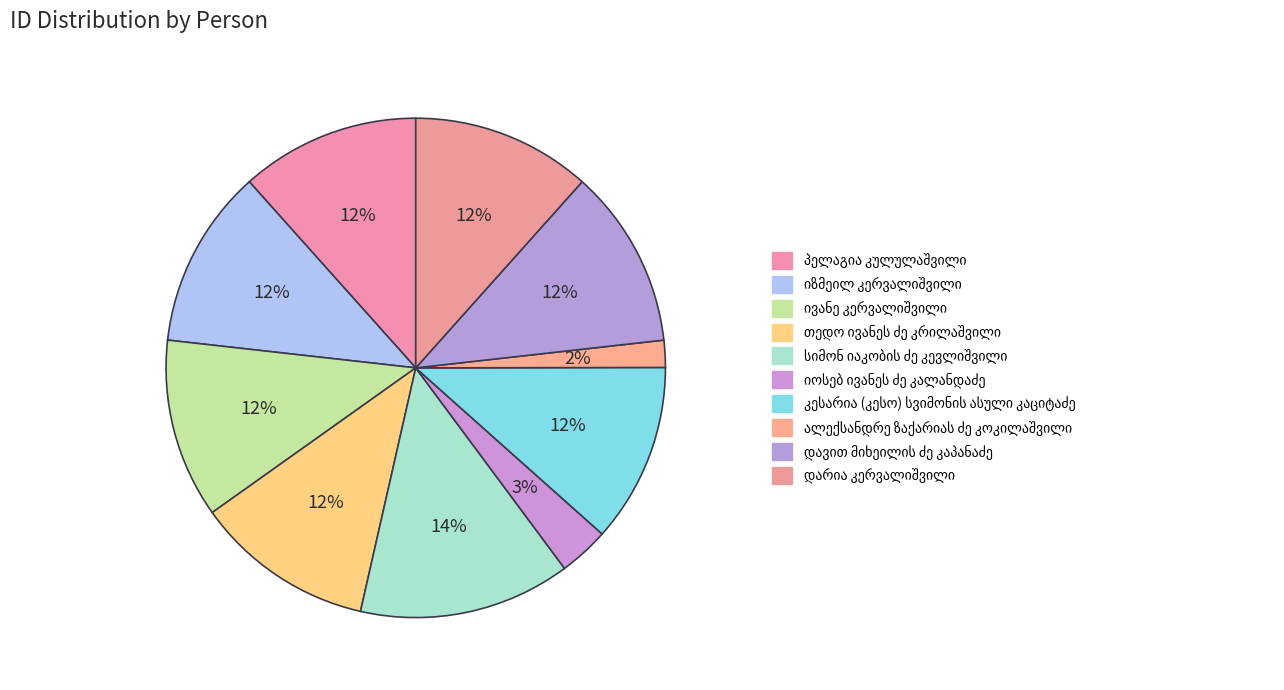

How many segments does this pie chart have?

10